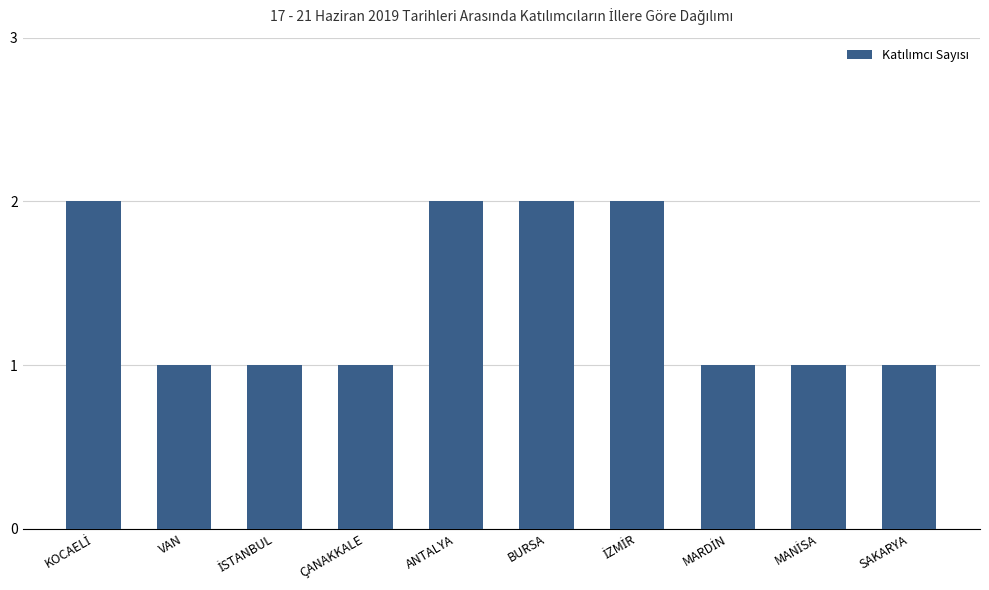

What is the sum of all values?

14